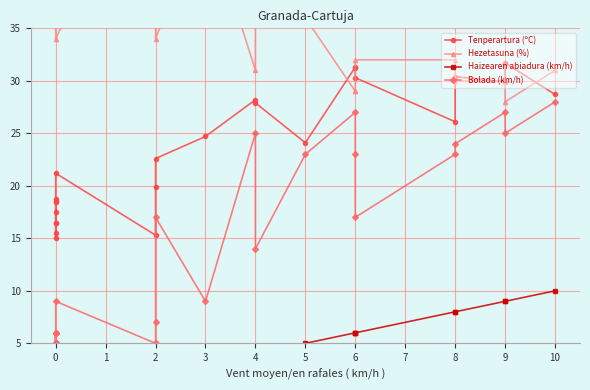

What is the maximum value shown in the chart?

54.0